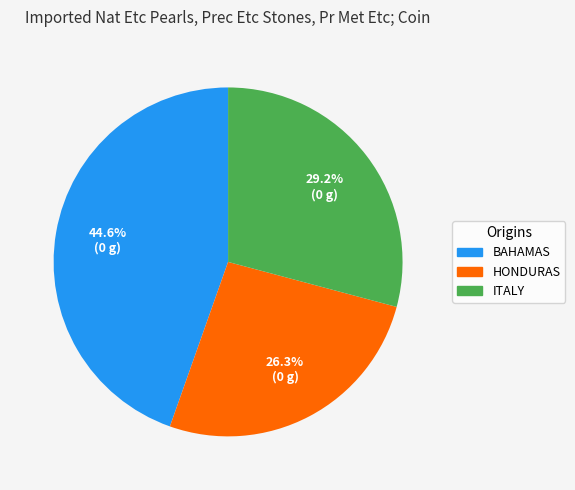

How many slices are in this pie chart?

3